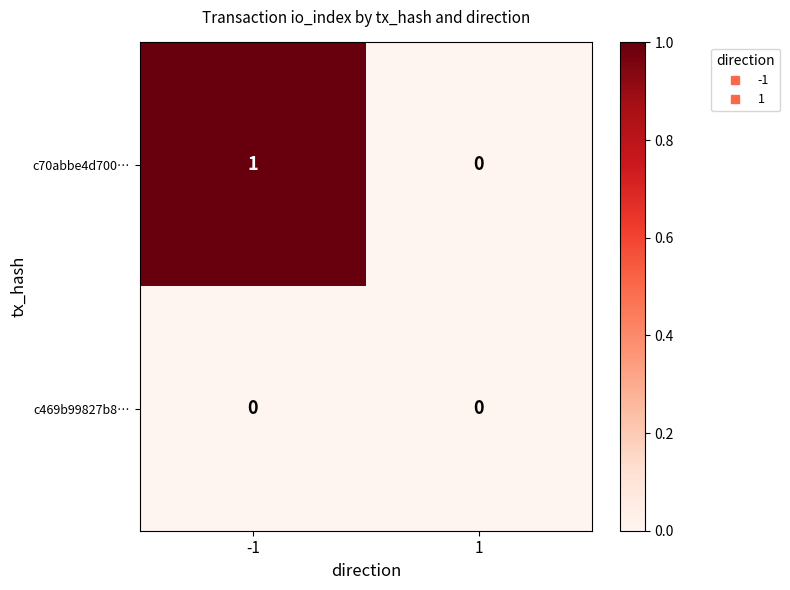

True or false: c469b99827b8… has a value of 0 at -1.

True